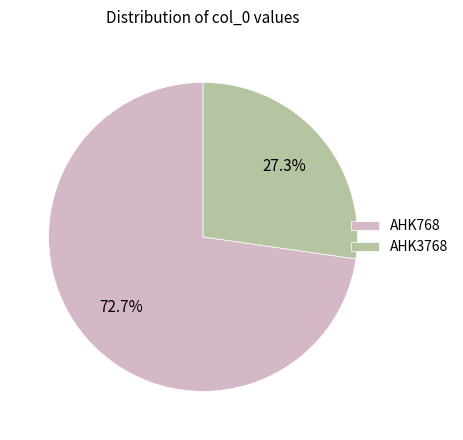

Approximately how many times larger is the value at AHK3768 compared to AHK768?

0.4